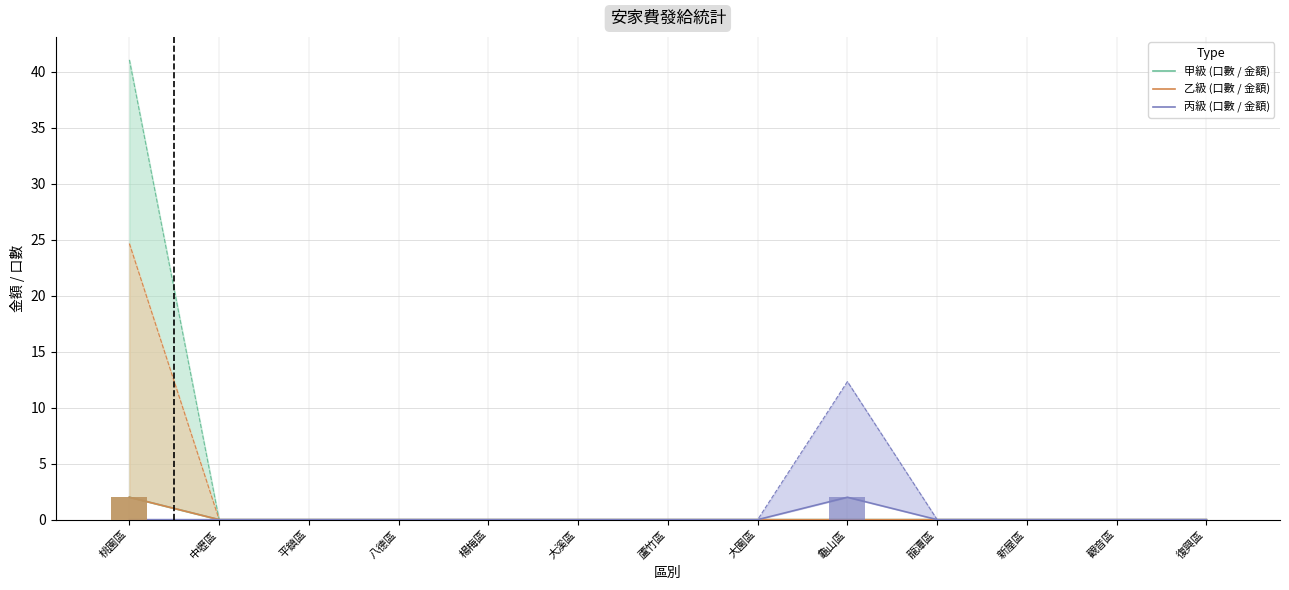

What position from the right is 蘆竹區?

7